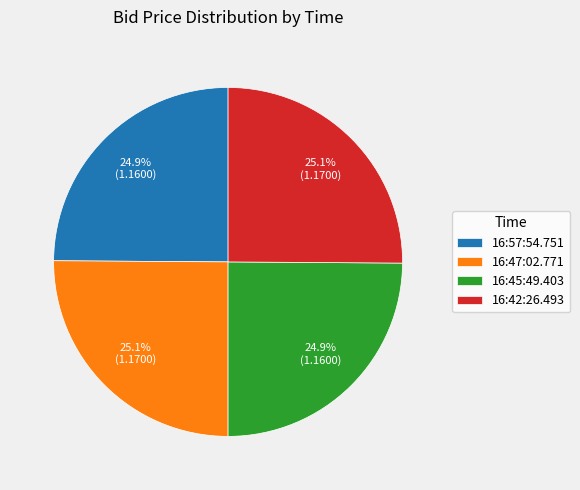

How many slices are in this pie chart?

4